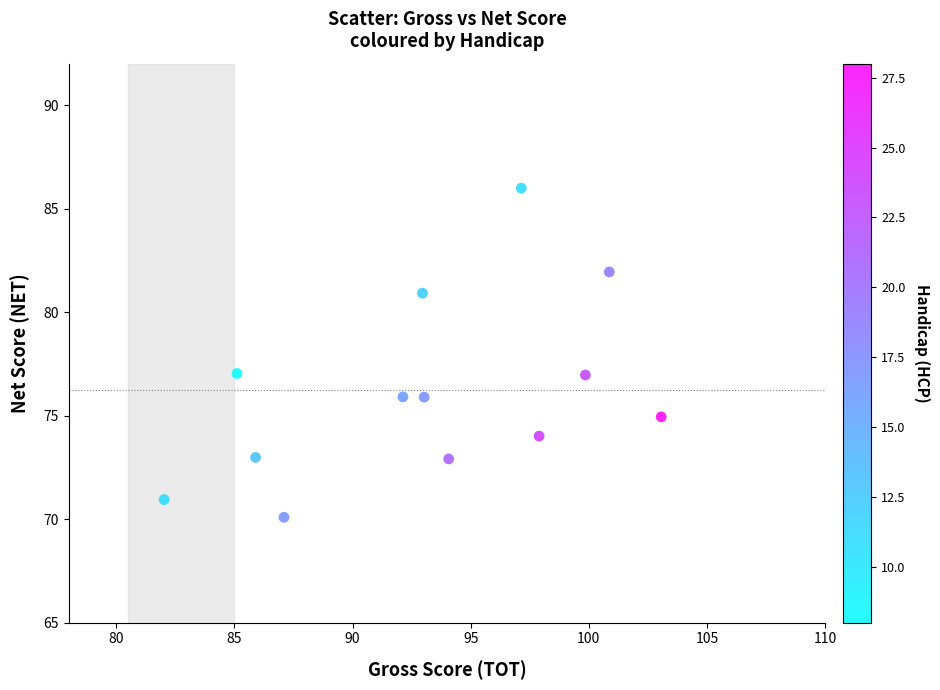

What is the range of X values (max minus min)?

21.0